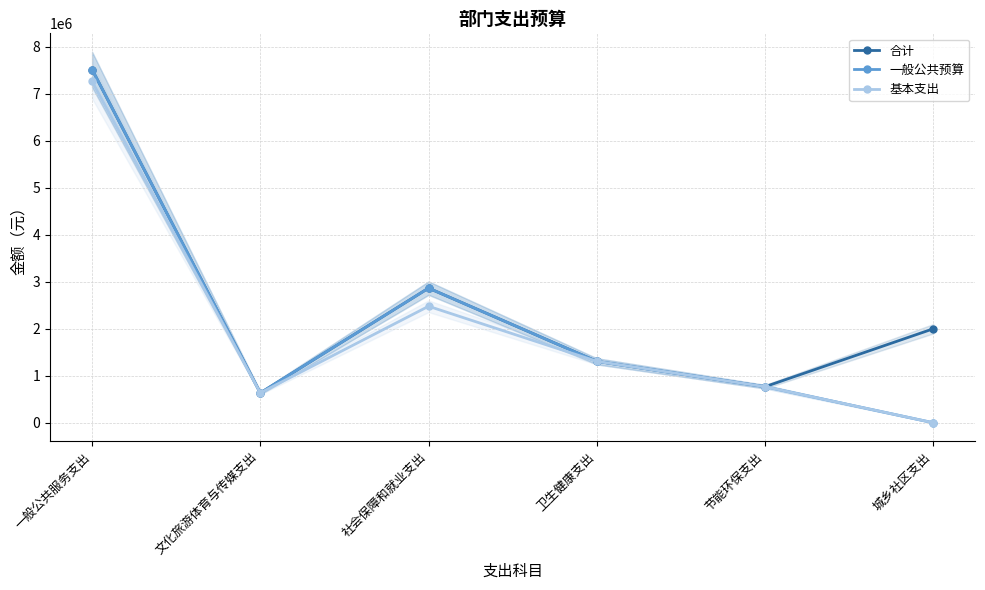

What is the average value of the 合计 series?

2515081.8